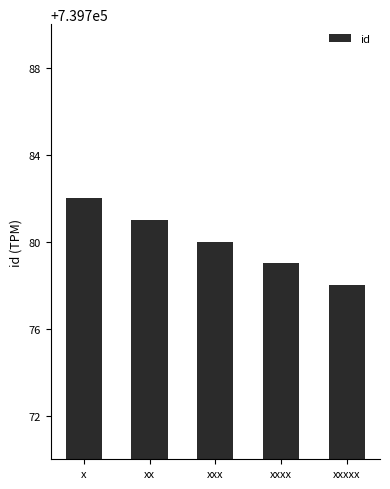

Rank the categories by value from highest to lowest.

x, xx, xxx, xxxx, xxxxx